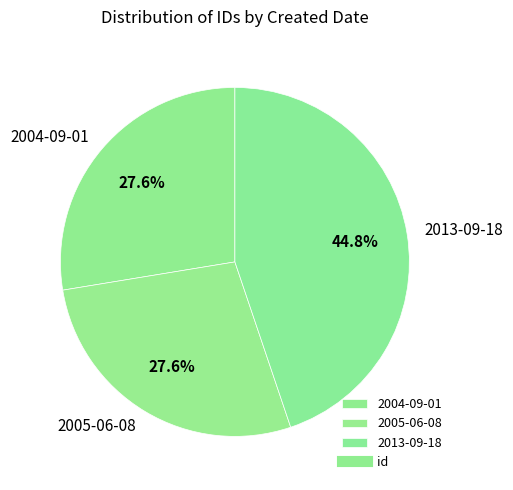

Is 2004-09-01 the majority of the pie?

No